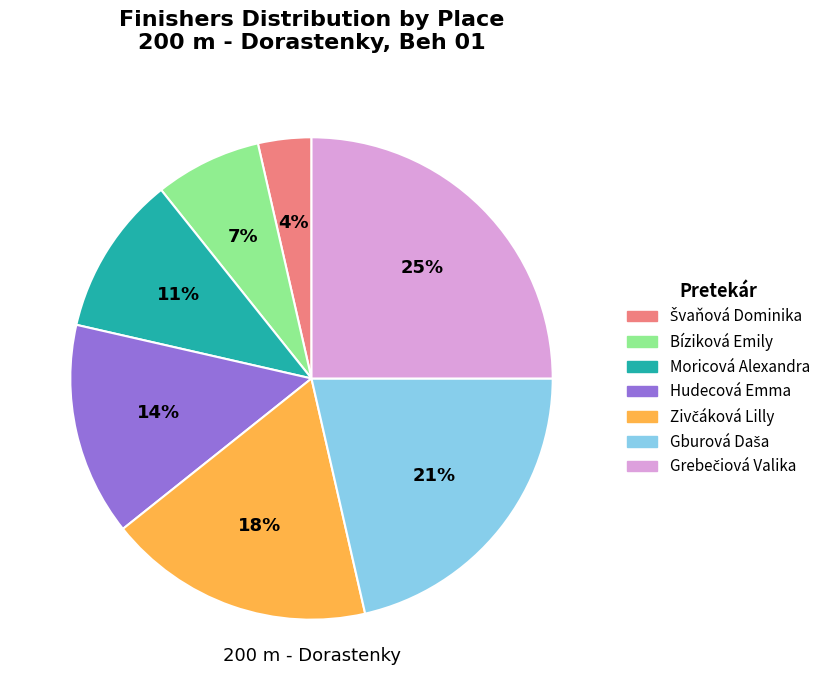

To the nearest percent, what portion does Moricová Alexandra represent?

11%